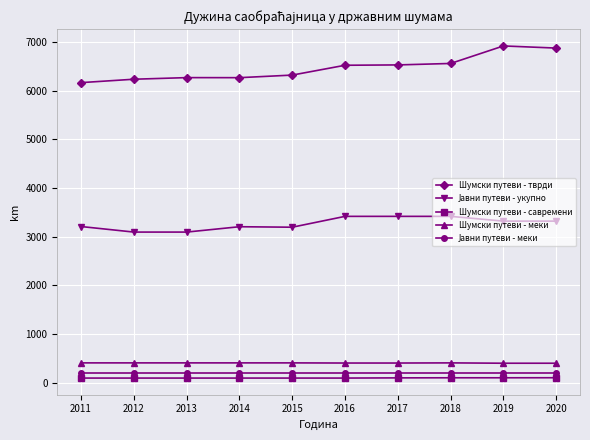

How many categories are shown in the chart?

10